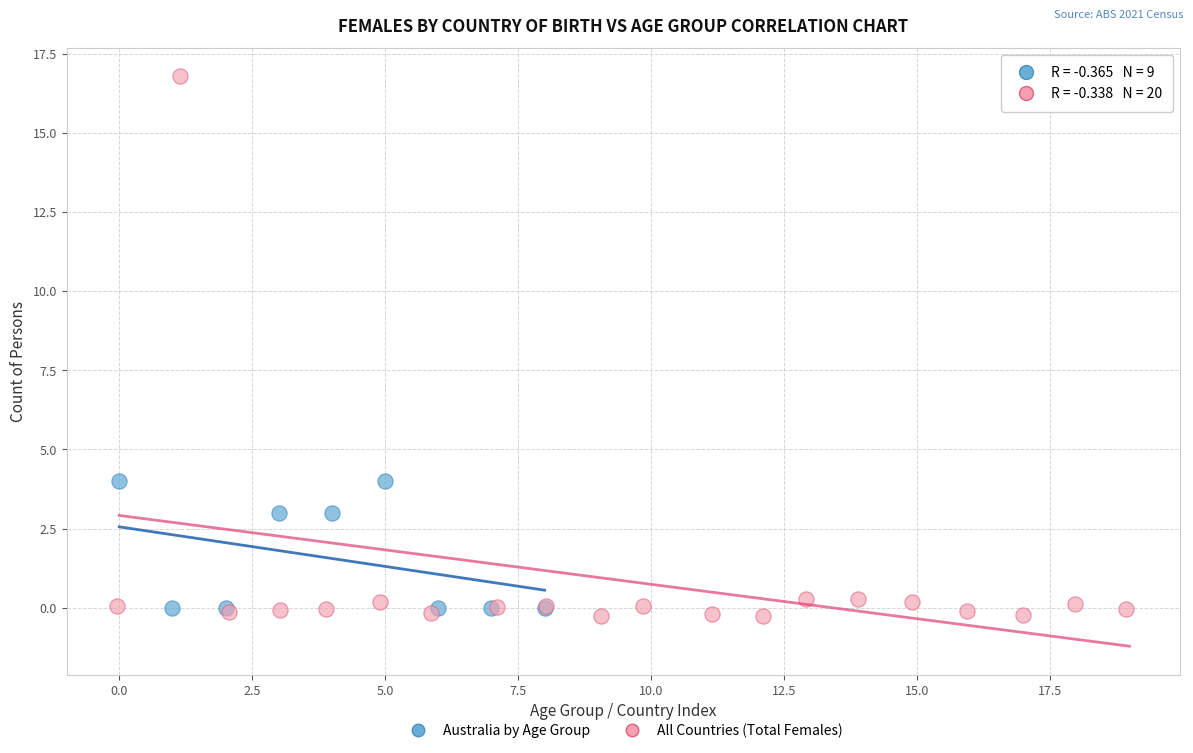

Which series reaches the maximum Y coordinate?

All Countries (Total Females)